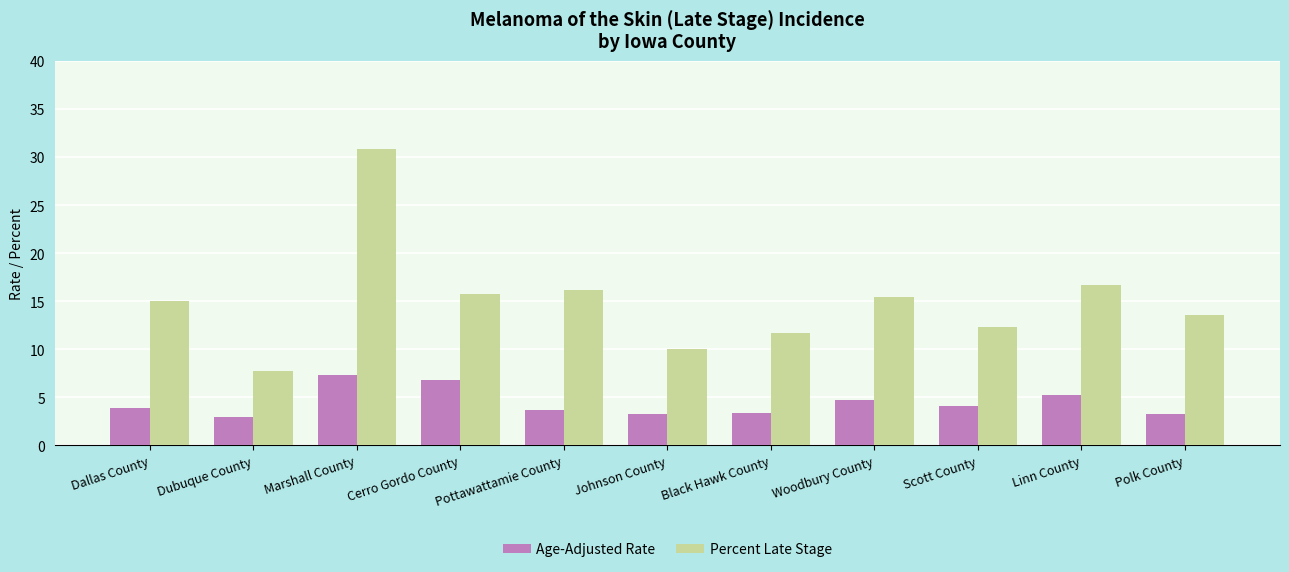

What is the value of the Age-Adjusted Rate bar at the 11th from the left?

3.3